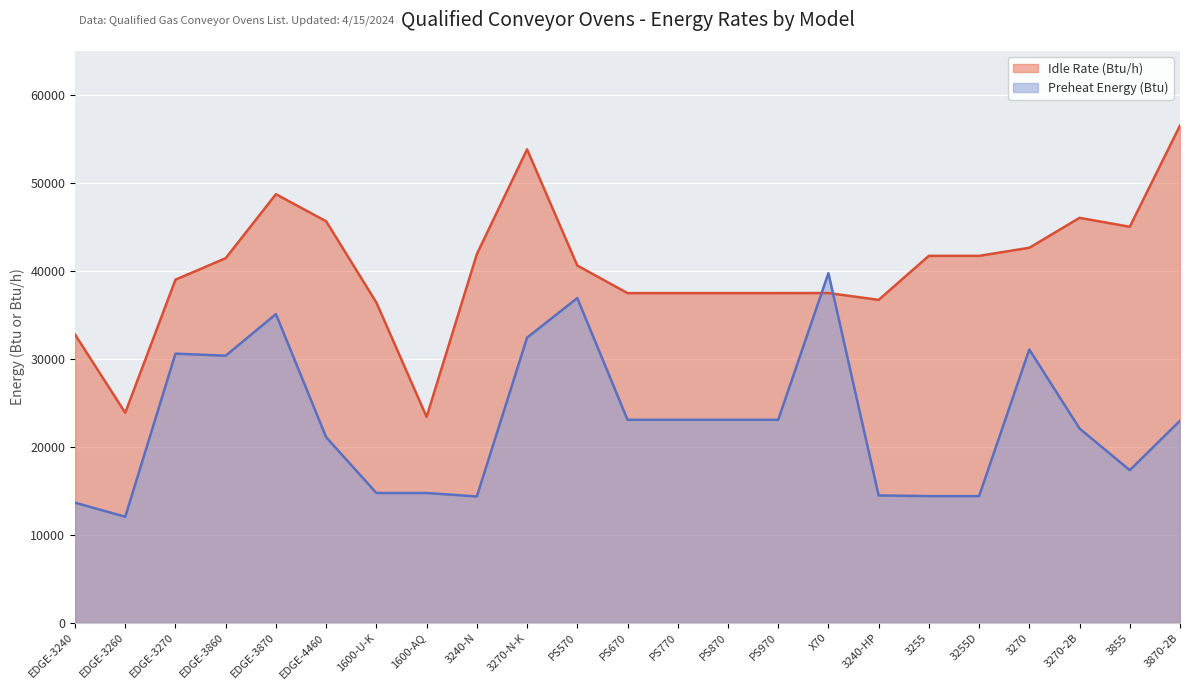

At EDGE-3860, list the series in order from smallest to largest.

Preheat Energy (Btu), Idle Rate (Btu/h)